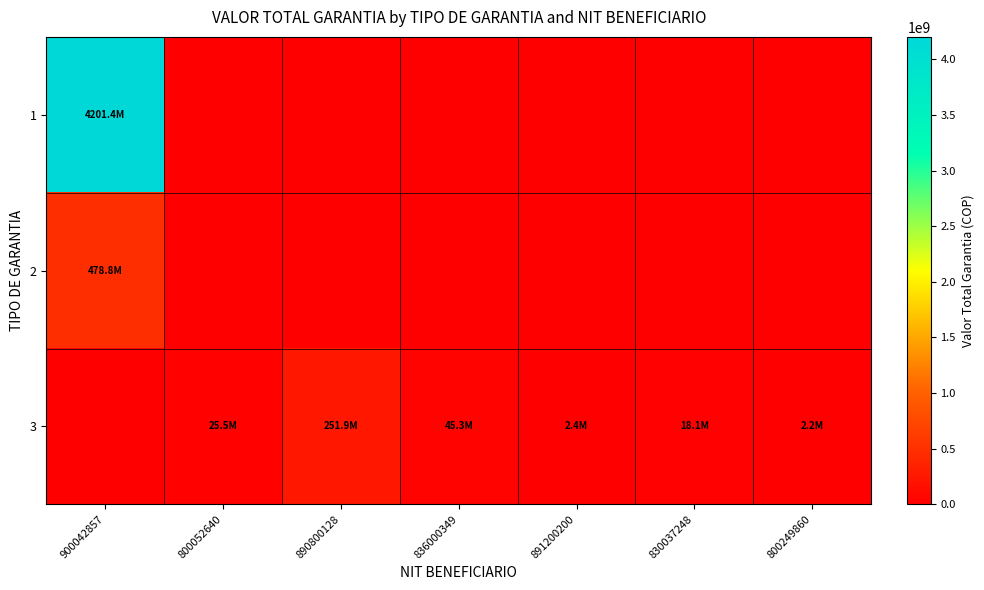

Reading right to left, transcribe all the data shown in this chart.

1: 800249860=0	830037248=0	891200200=0	836000349=0	890800128=0	800052640=0	900042857=4201377233
2: 800249860=0	830037248=0	891200200=0	836000349=0	890800128=0	800052640=0	900042857=478844194
3: 800249860=2230366	830037248=18078811	891200200=2427433	836000349=45316089	890800128=251871016	800052640=25541190	900042857=0